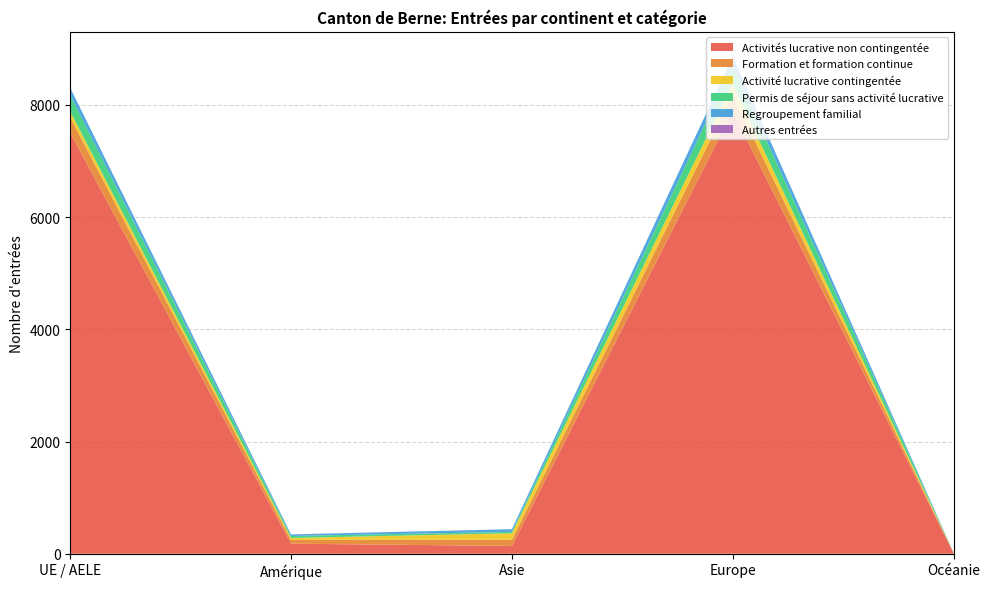

Reading left to right, extract all data points from this chart.

Activités lucrative non contingentée: 7499	179	139	7883	15
Formation et formation continue: 275	68	111	294	4
Activité lucrative contingentée: 104	34	115	188	2
Permis de séjour sans activité lucrative: 293	36	25	327	2
Regroupement familial: 128	27	47	165	0
Autres entrées: 0	1	1	0	0